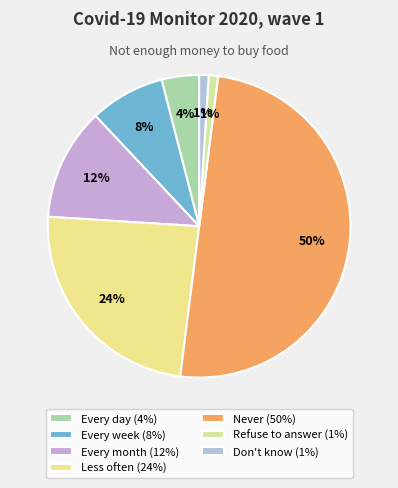

Rank the categories by value from lowest to highest.

Refuse to answer, Don't know, Every day, Every week, Every month, Less often, Never